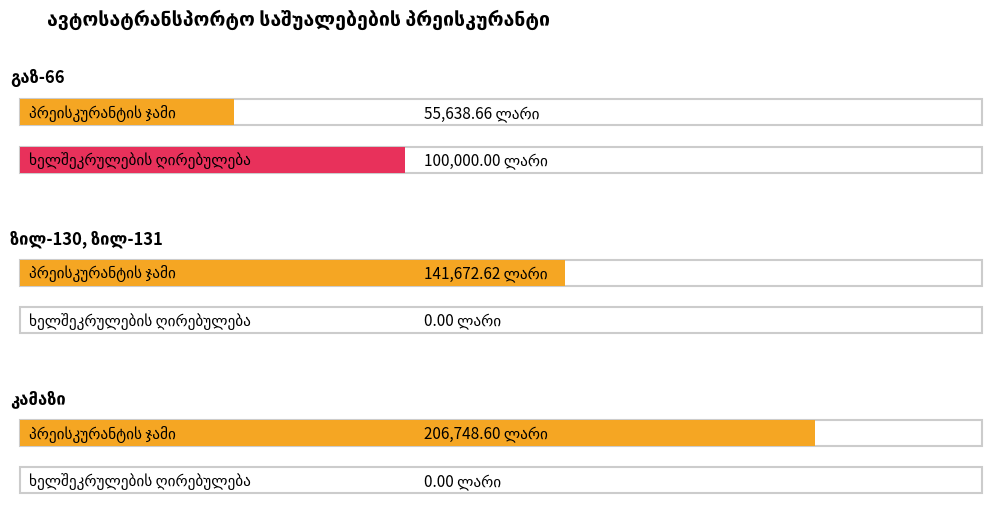

Does the chart contain stacked bars?

No